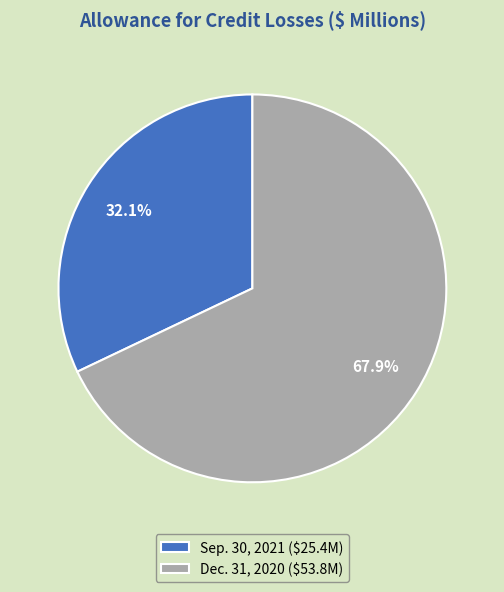

Approximately how many times larger is the value at Dec. 31, 2020 compared to Sep. 30, 2021?

2.1